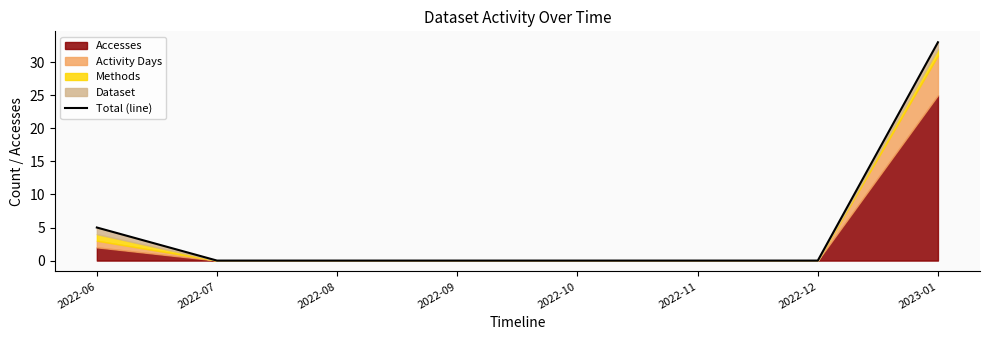

What is the label of the 1st point from the right?

2023-01